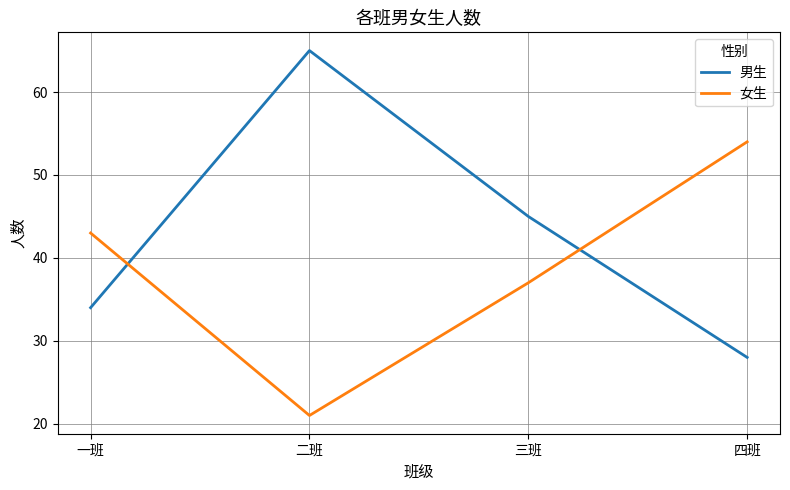

The 女生 series shows 37 at 四班. True or false?

False